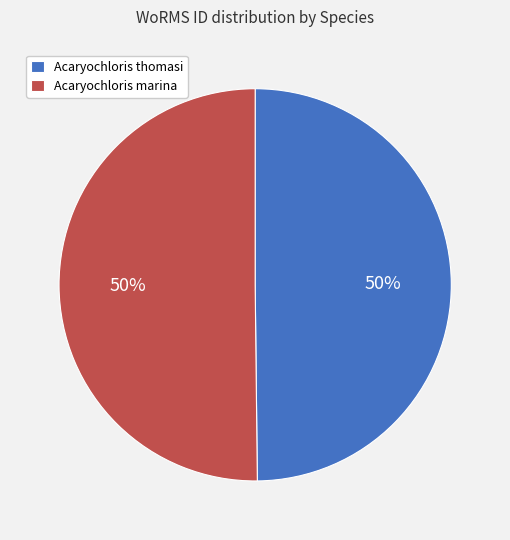

Is the sum of Acaryochloris thomasi and Acaryochloris marina greater than half?

Yes